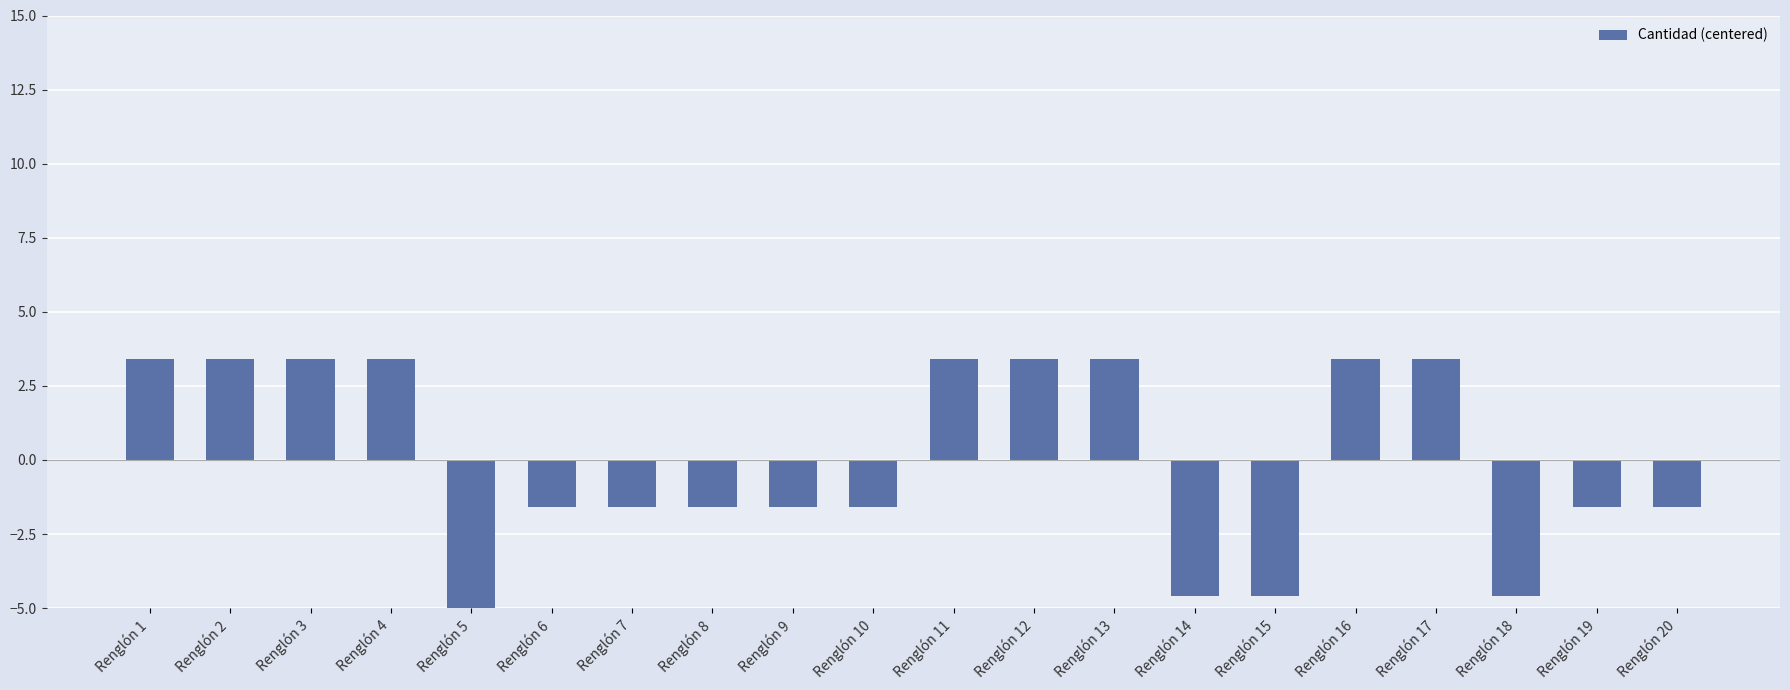

What is the greatest value displayed?

3.4